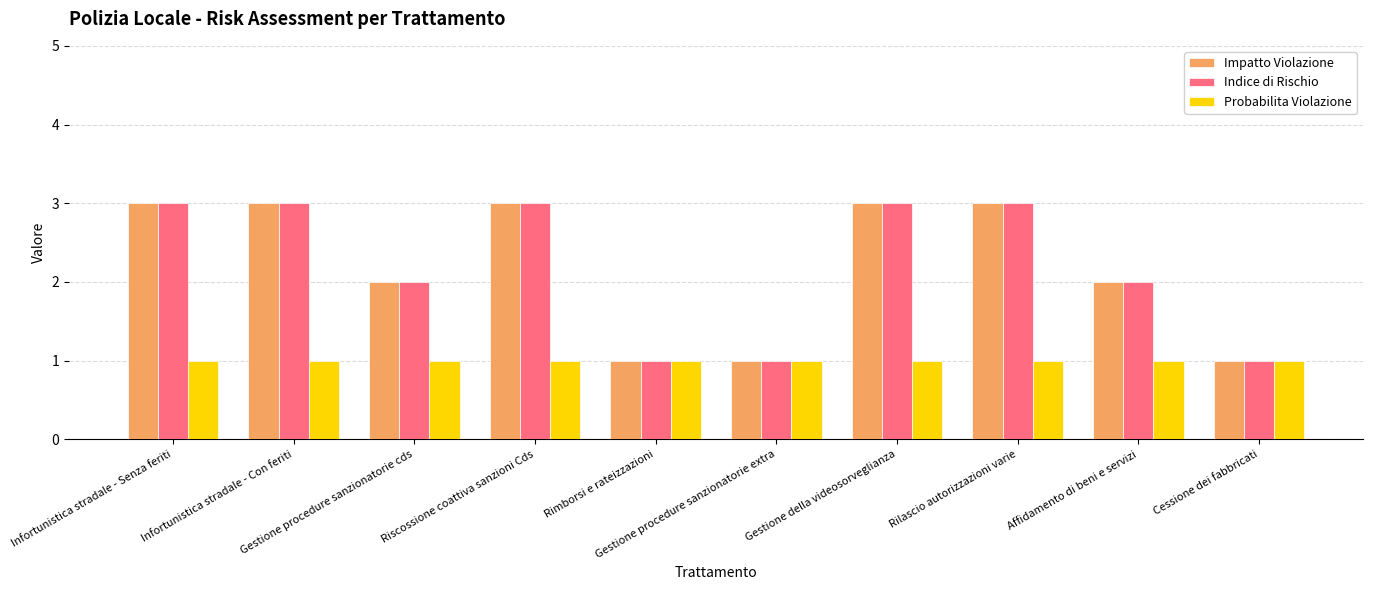

What is the sum of all Probabilita Violazione values?

10